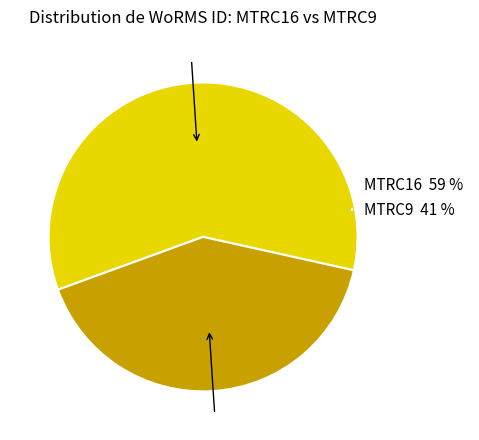

Does any single category account for the majority?

Yes